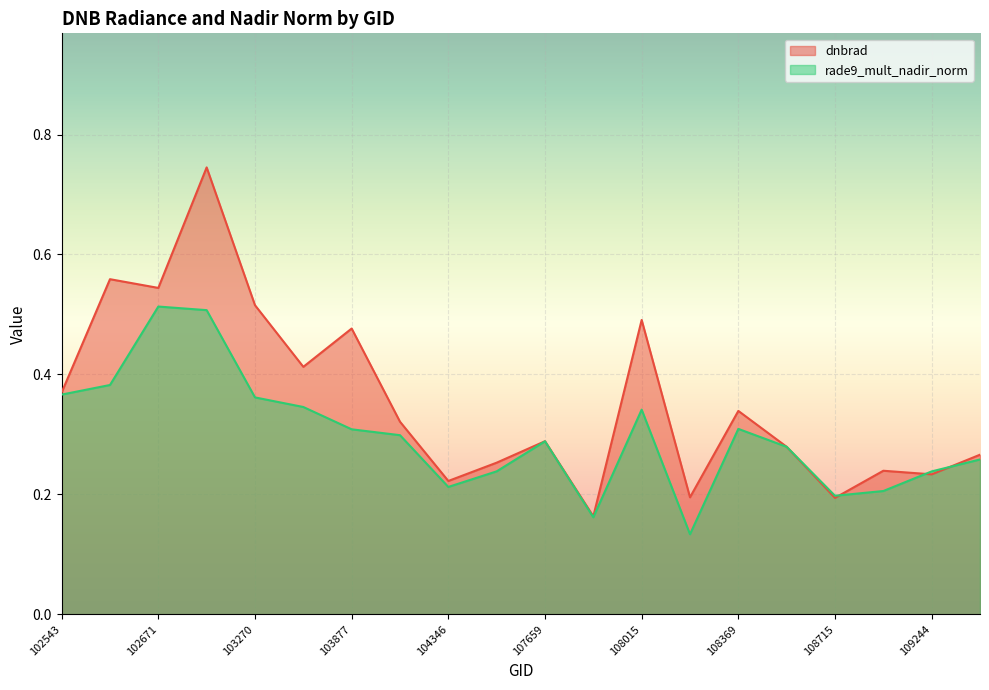

What is the sum of the rade9_mult_nadir_norm values at 107659 and 104112?

0.6